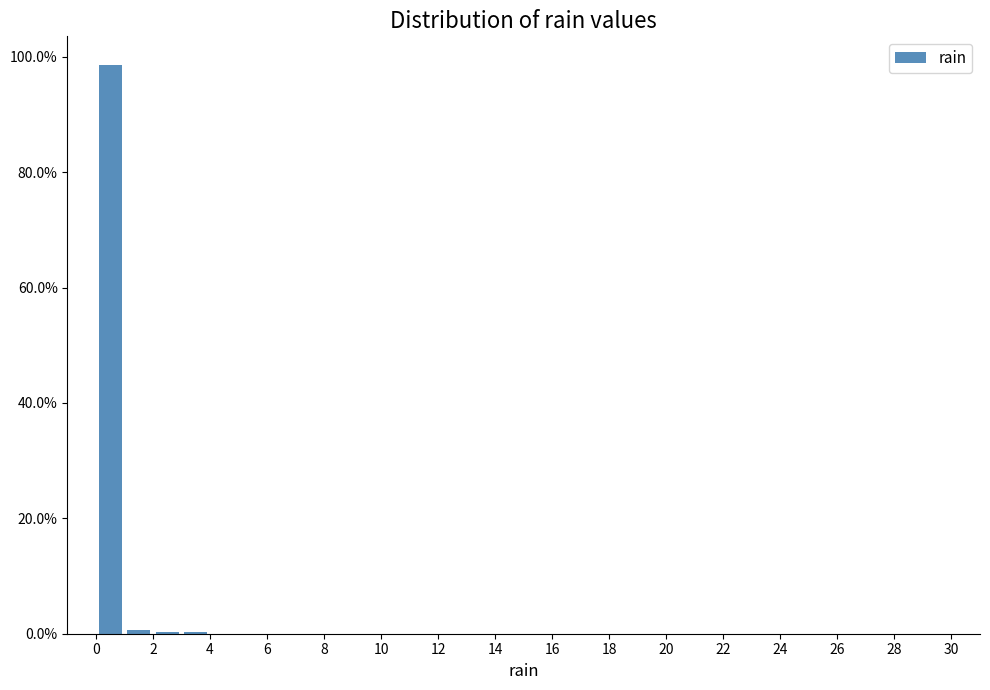

Over which range of the x-axis is the bar tallest?

0 to 1